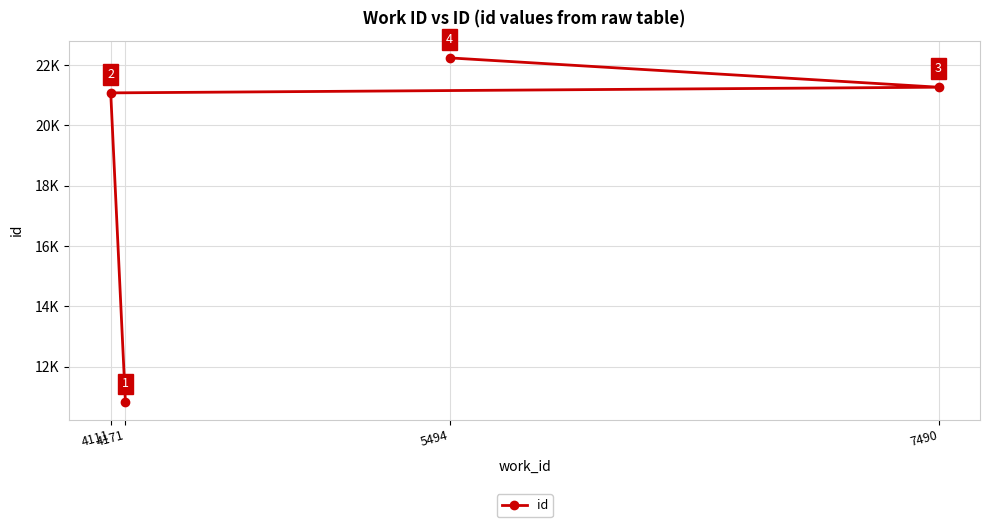

How many lines are shown in the chart?

1